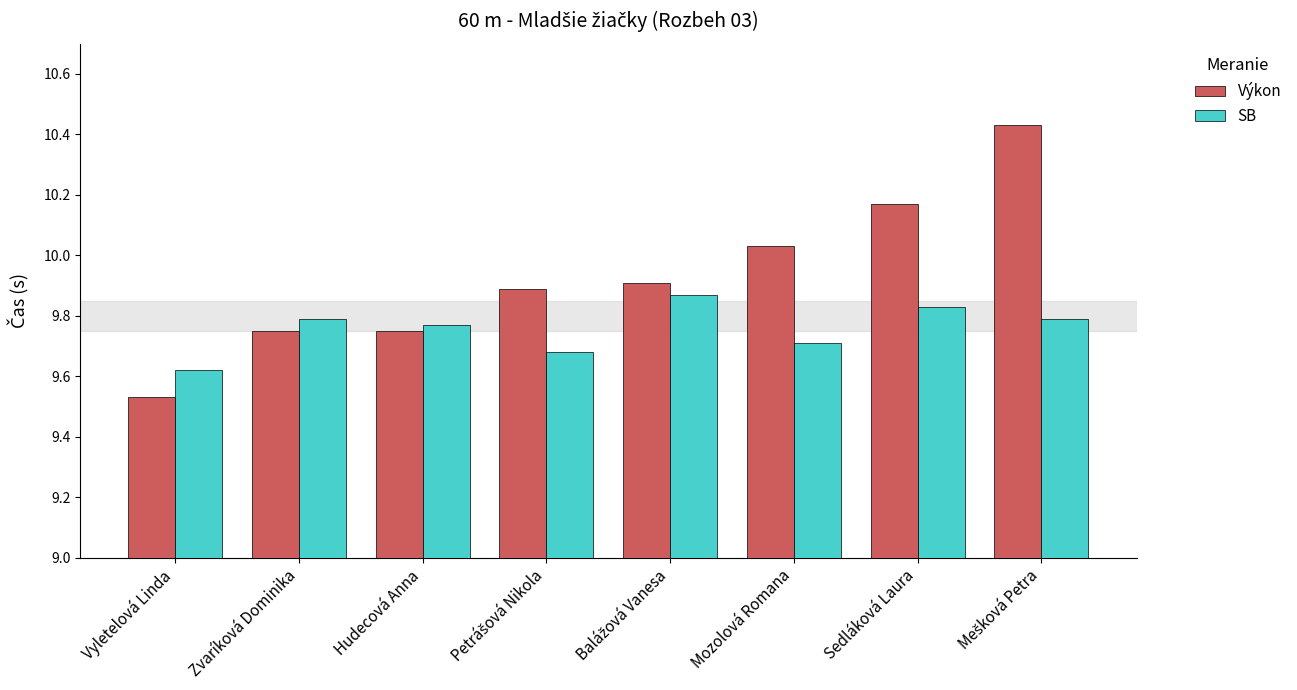

At Zvaríková Dominika, list the series in order from smallest to largest.

Výkon, SB